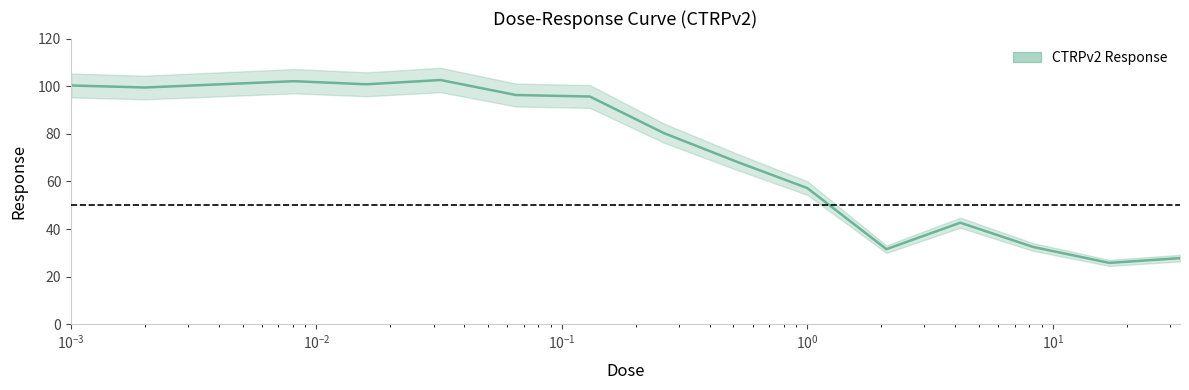

Rank the categories by value from lowest to highest.

17.0, 33.0, 2.1, 8.3, 4.2, 1.0, 0.52, 0.26, 0.13, 0.065, 0.002, 0.001, 0.016, 0.0081, 0.032